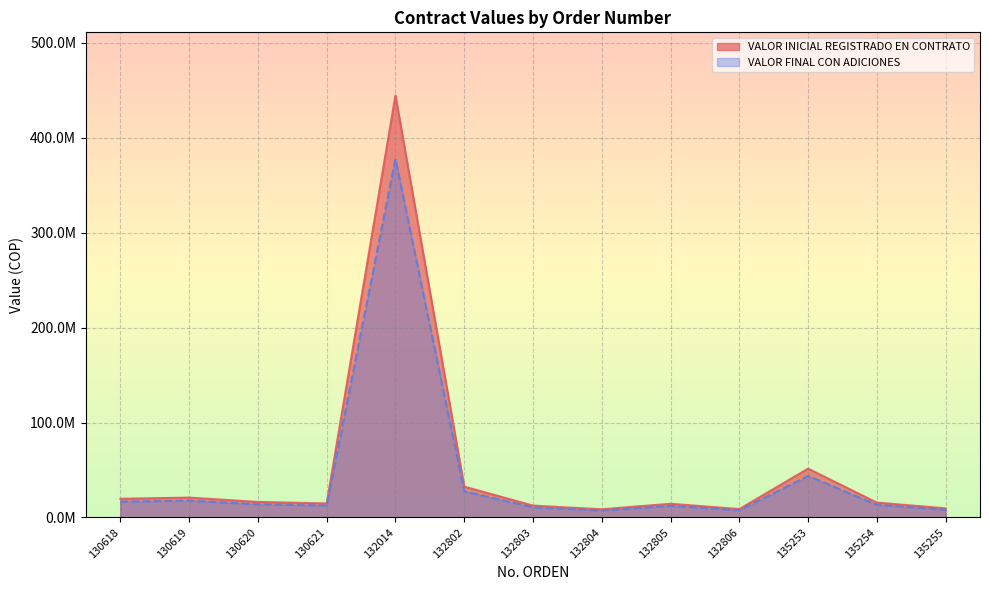

True or false: VALOR FINAL CON ADICIONES has more than 0 points higher than both neighbors.

True